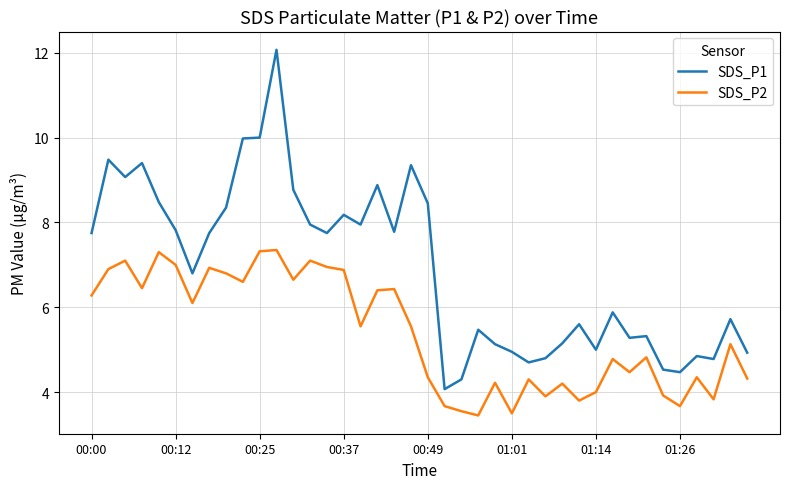

True or false: SDS_P2 and SDS_P1 cross at least once.

False